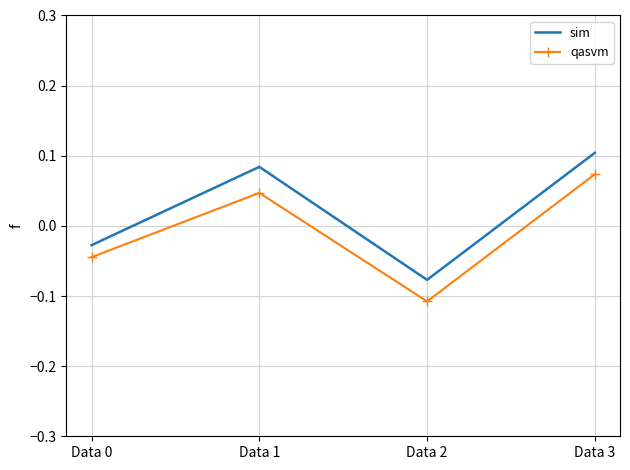

At which label does sim first exceed 0?

Data 1